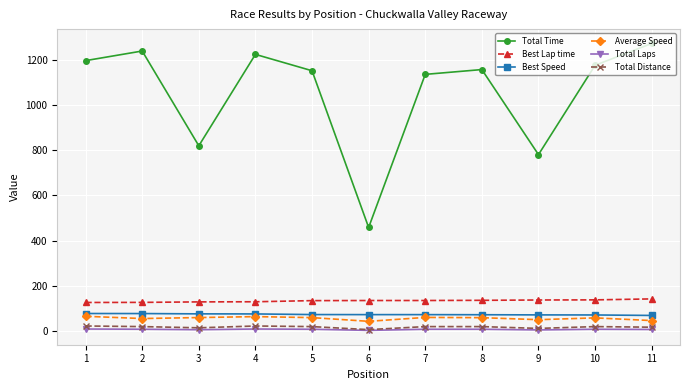

What is the greatest value displayed?

1273.6